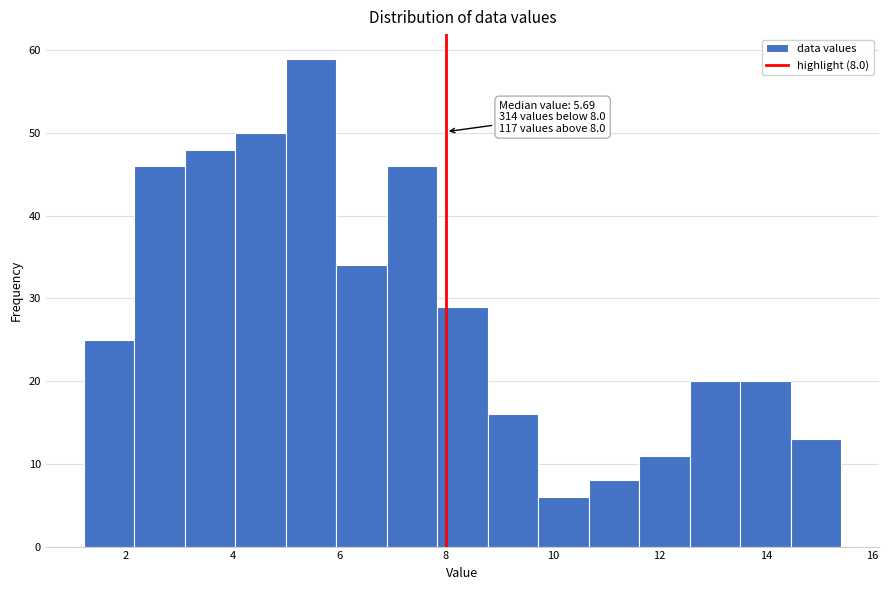

Over which range of the x-axis is the bar tallest?

5.0 to 6.0